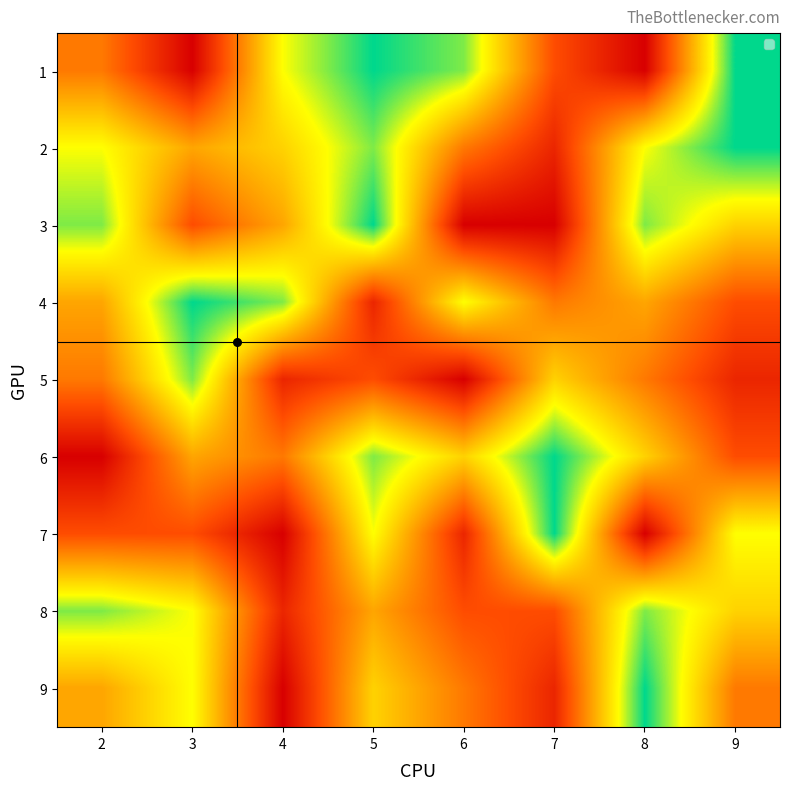

Reading left to right, extract all data points from this chart.

1: 2=4	3=1	4=7	5=9	6=8	7=3	8=1	9=9
2: 2=7	3=5	4=6	5=8	6=4	7=2	8=7	9=9
3: 2=8	3=3	4=5	5=9	6=1	7=1	8=8	9=6
4: 2=5	3=9	4=8	5=2	6=7	7=4	8=5	9=3
5: 2=4	3=8	4=2	5=3	6=1	7=6	8=4	9=2
6: 2=1	3=5	4=4	5=8	6=6	7=9	8=6	9=3
7: 2=3	3=3	4=1	5=7	6=2	7=9	8=1	9=7
8: 2=8	3=7	4=2	5=5	6=3	7=3	8=8	9=6
9: 2=5	3=7	4=1	5=6	6=4	7=2	8=9	9=4